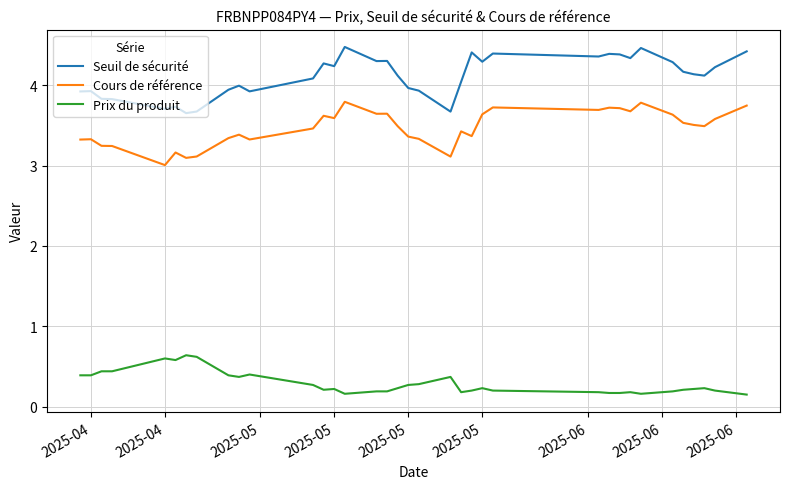

True or false: Prix du produit and Cours de référence intersect in this chart.

False